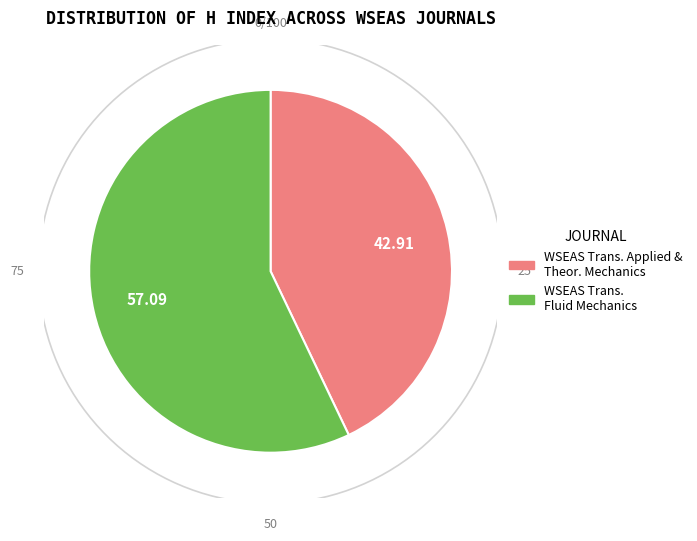

Which has a higher value, WSEAS Transactions on Fluid Mechanics or WSEAS Transactions on Applied and Theoretical Mechanics?

WSEAS Transactions on Fluid Mechanics